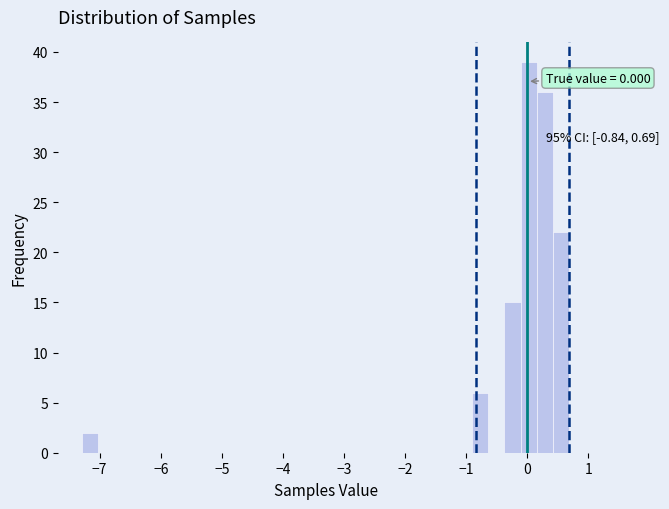

Around what value on the x-axis is the tallest bar? Give the approximate position of its centre, as read against the axis.

0.0